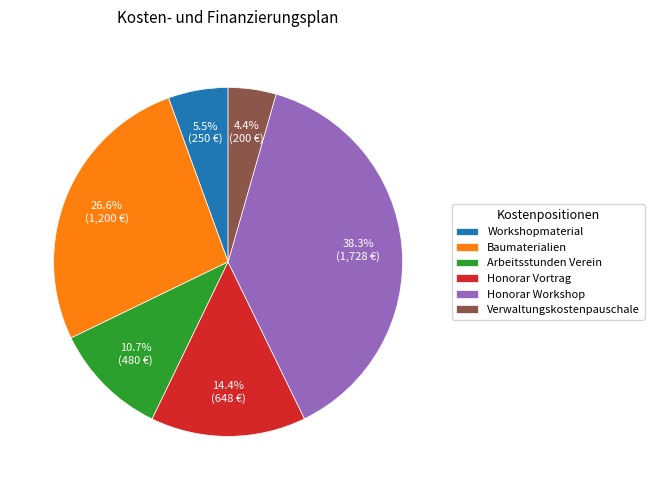

What is the ratio of the value at Honorar Workshop to the value at Honorar Vortrag?

2.7